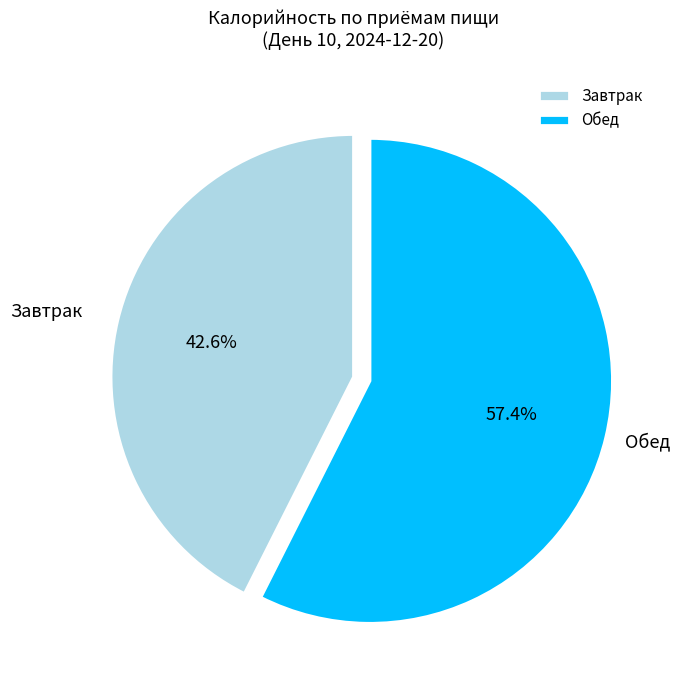

To the nearest percent, what is the combined percentage of Завтрак and Обед?

100%